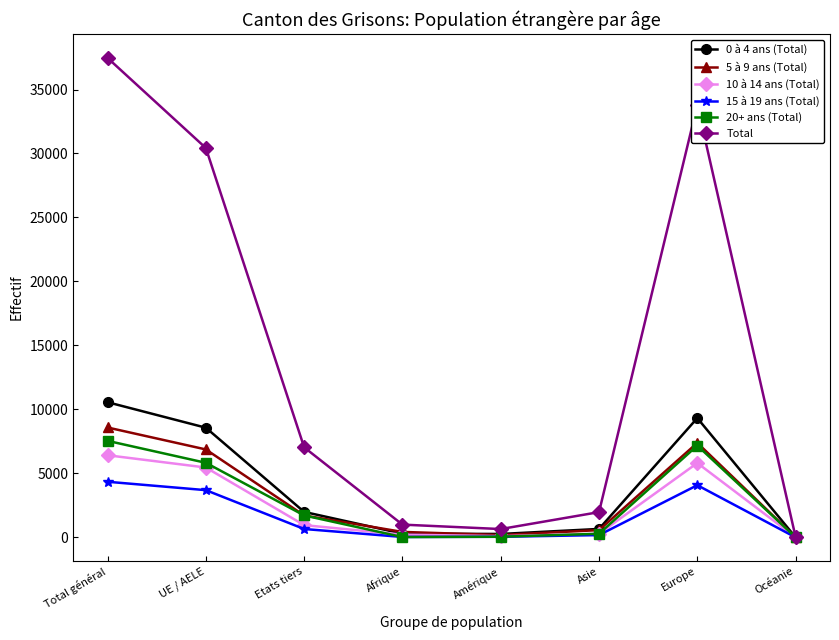

Is it true that 20+ ans (Total) equals 12598 at Europe?

False